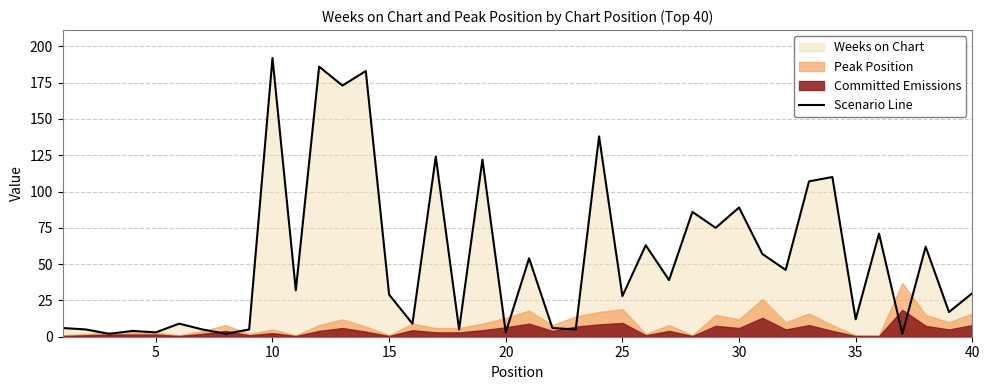

What is the maximum value for Scenario Line?

192